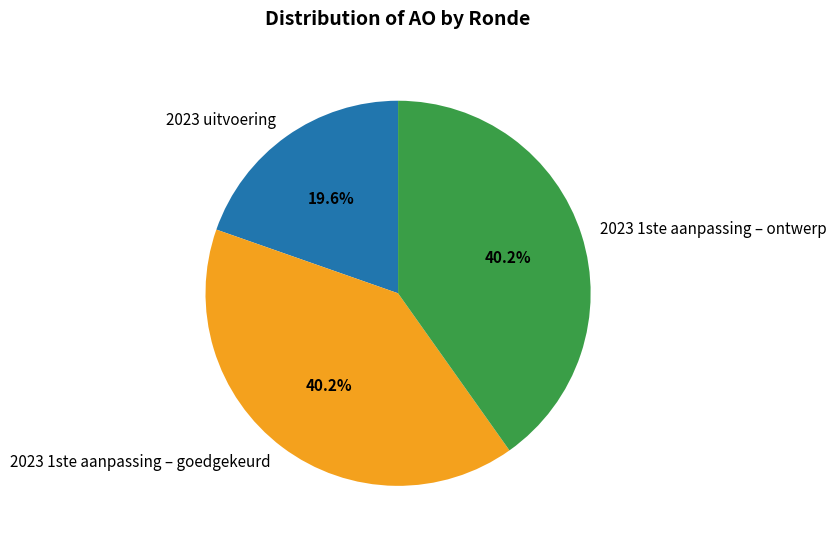

Does 2023 uitvoering account for over 50% of the chart?

No